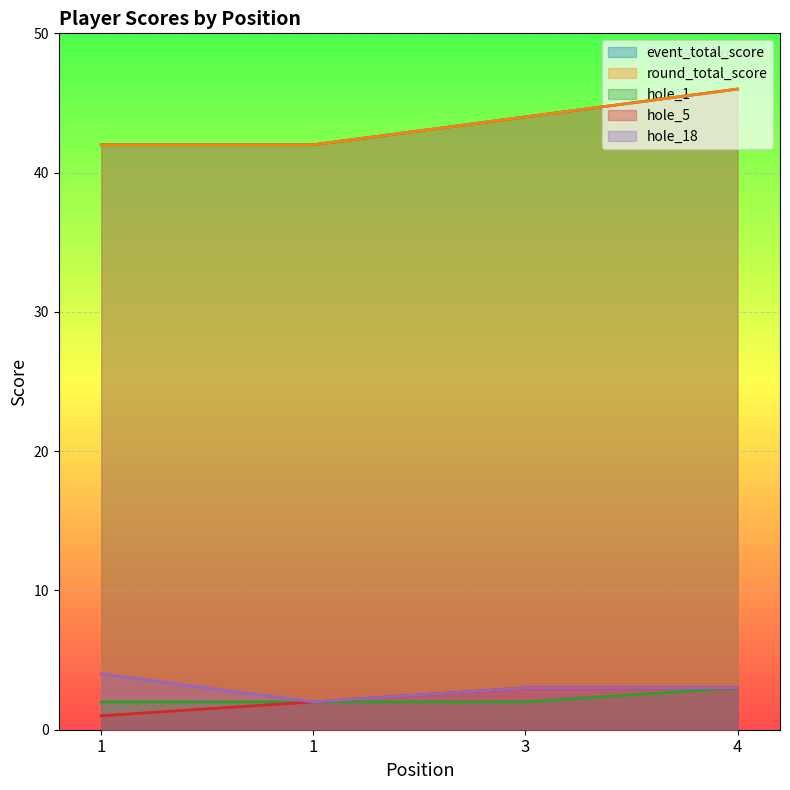

True or false: hole_5 and hole_1 intersect in this chart.

False